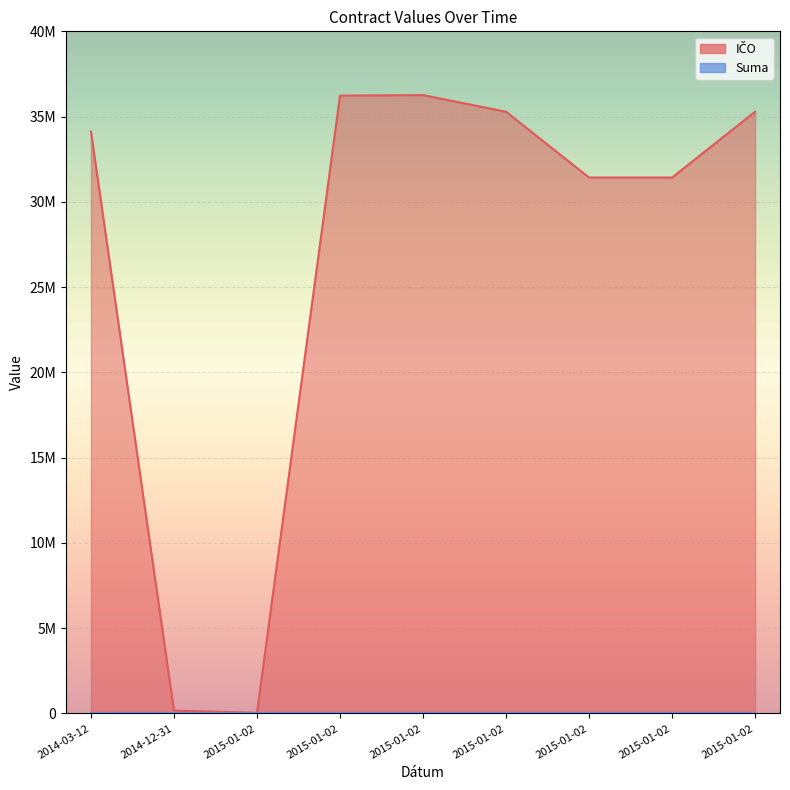

What is the label of the 7th point from the left?

2015-01-02